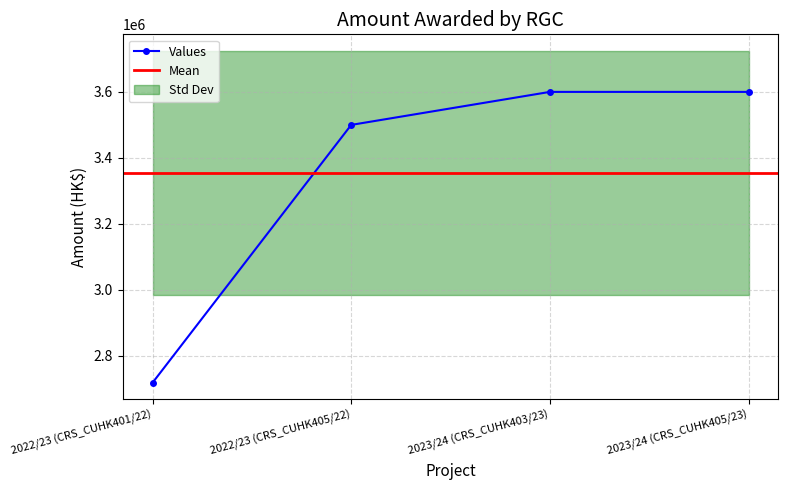

Reading left to right, what are all the values shown in this chart?

2718800	3500000	3600000	3600000